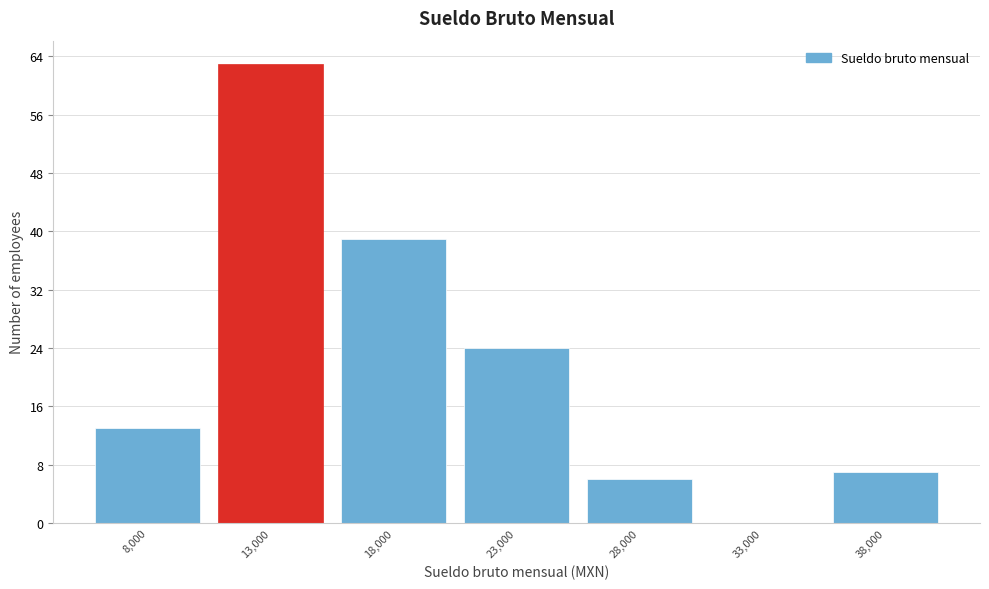

Reading left to right, transcribe all the data shown in this chart.

8,000=13	13,000=63	18,000=39	23,000=24	28,000=6	33,000=0	38,000=7